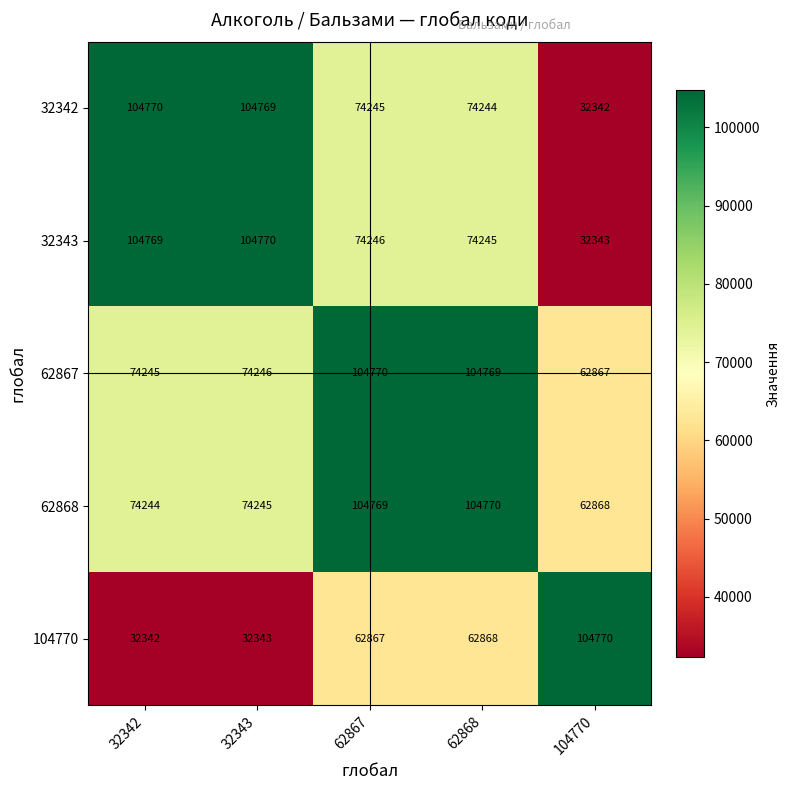

What is the smallest value displayed?

32342